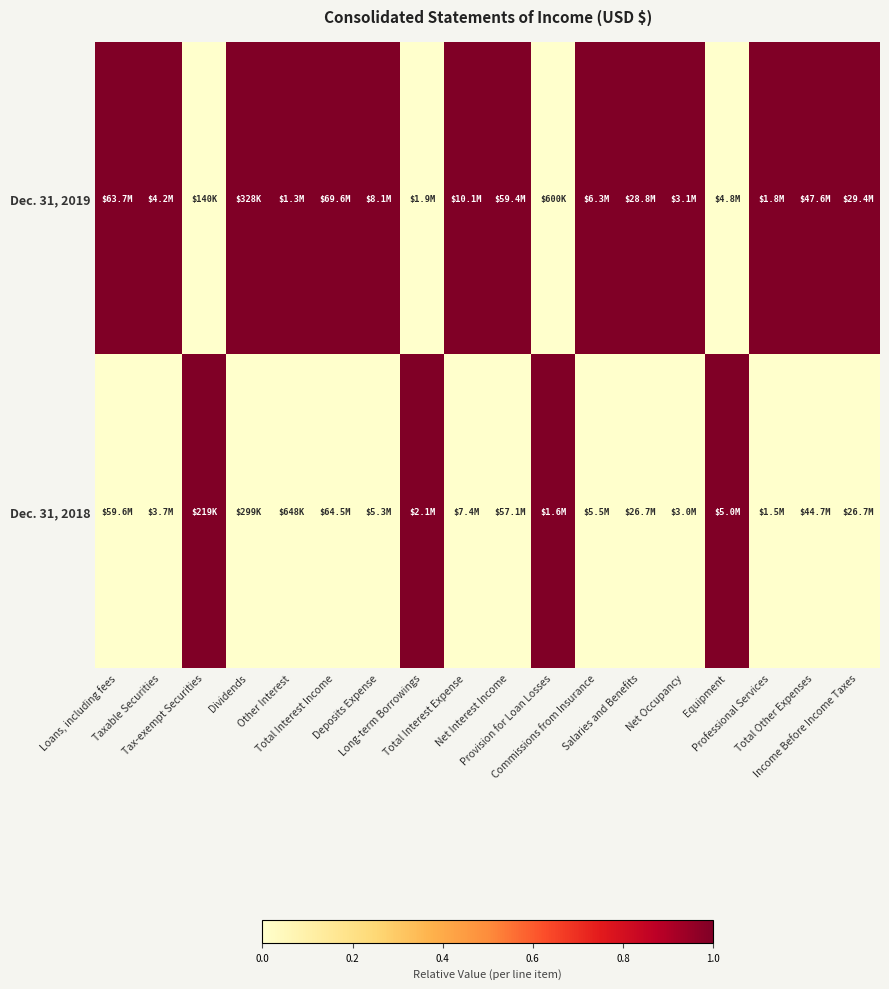

At which category is the sum across all series the highest?

Loans, including fees